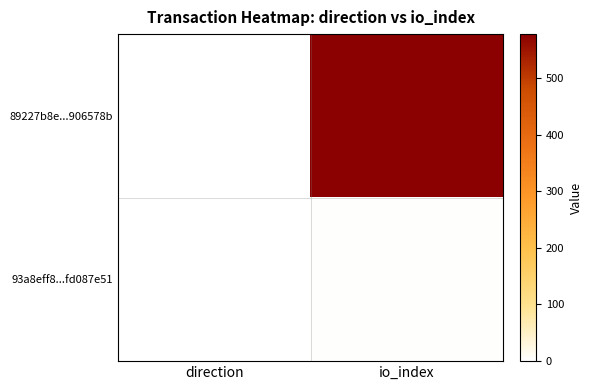

Reading left to right, transcribe all the data shown in this chart.

89227b8e...906578b: direction=-1	io_index=578
93a8eff8...fd087e51: direction=1	io_index=3